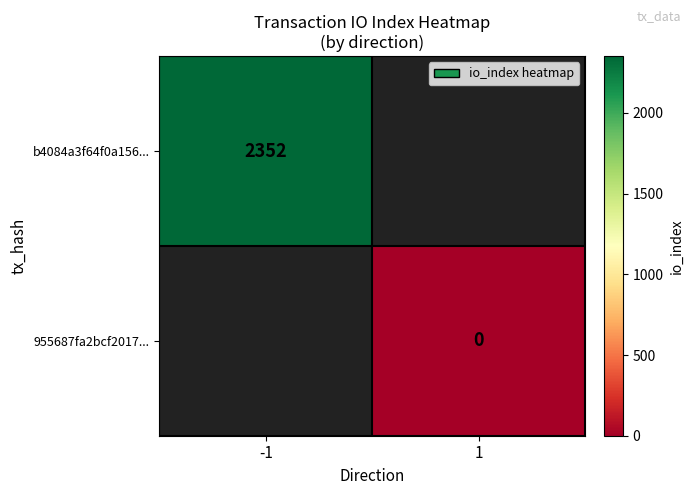

Is the value of b4084a3f64f0a156... at -1 greater than the value of 955687fa2bcf2017... at 1?

Yes